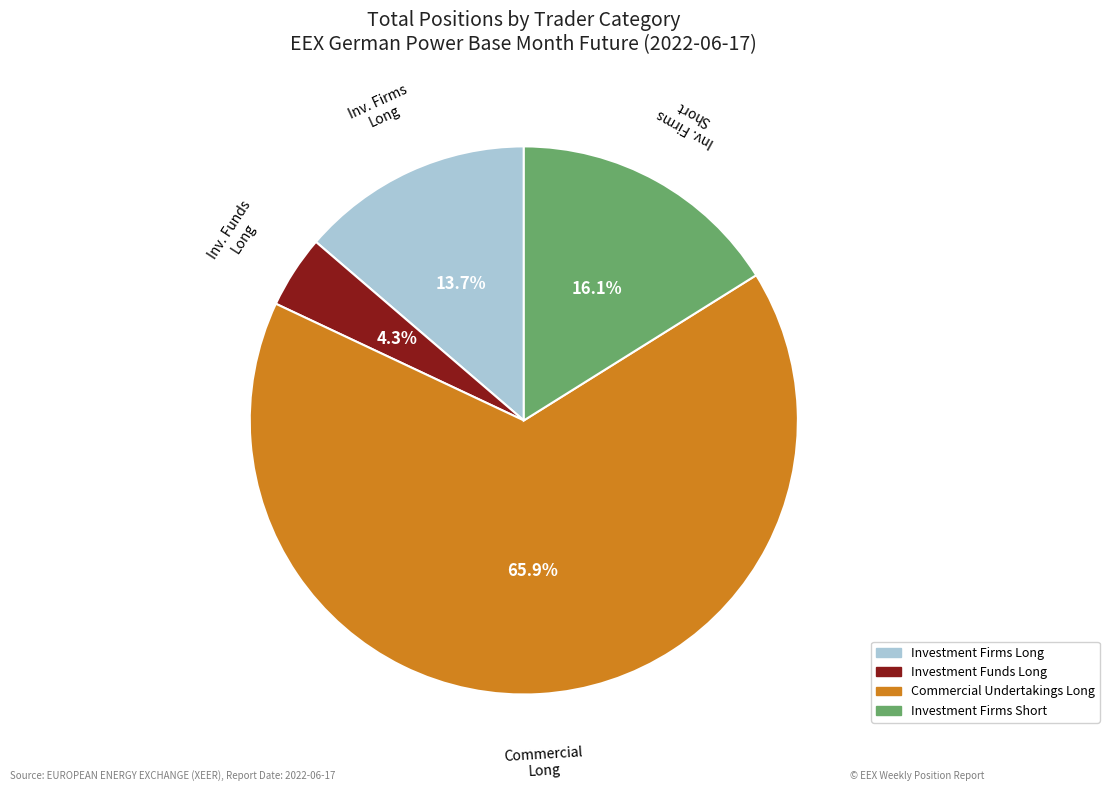

Does any single category account for the majority?

Yes